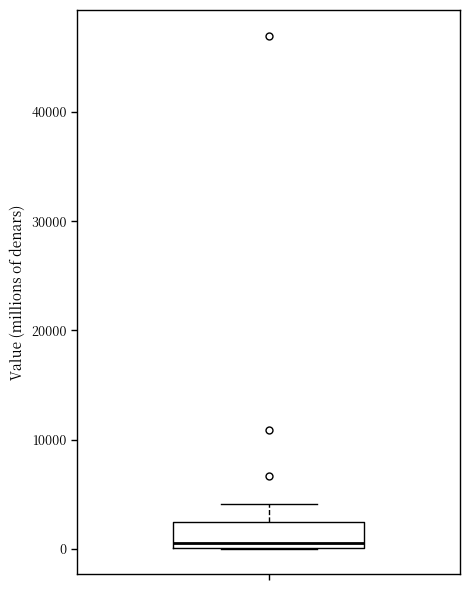

Read this box plot against the y-axis: the position of the median line, the range covered by the box, and the ends of both whiskers. The values are not printed on the chart, so give them approximately, as read against the axis.

median 1000, box 0 to 2000, whiskers 0 to 4000